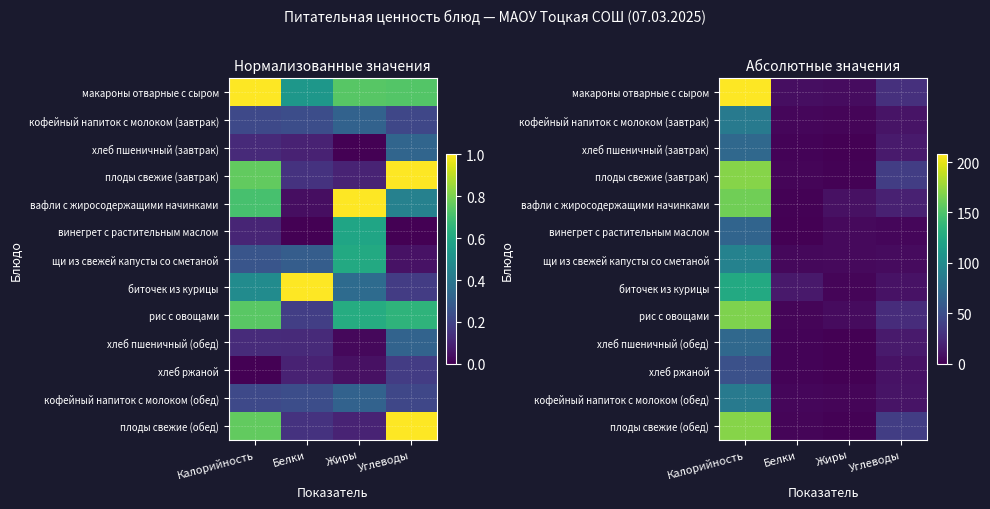

What is the difference between the хлеб ржаной values at Калорийность and Белки?

49.2